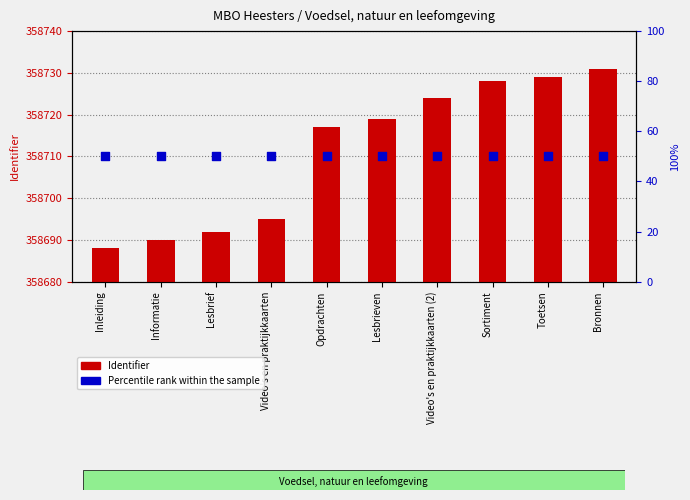

What is the total value across all series at Video's en praktijkkaarten (2)?

358774